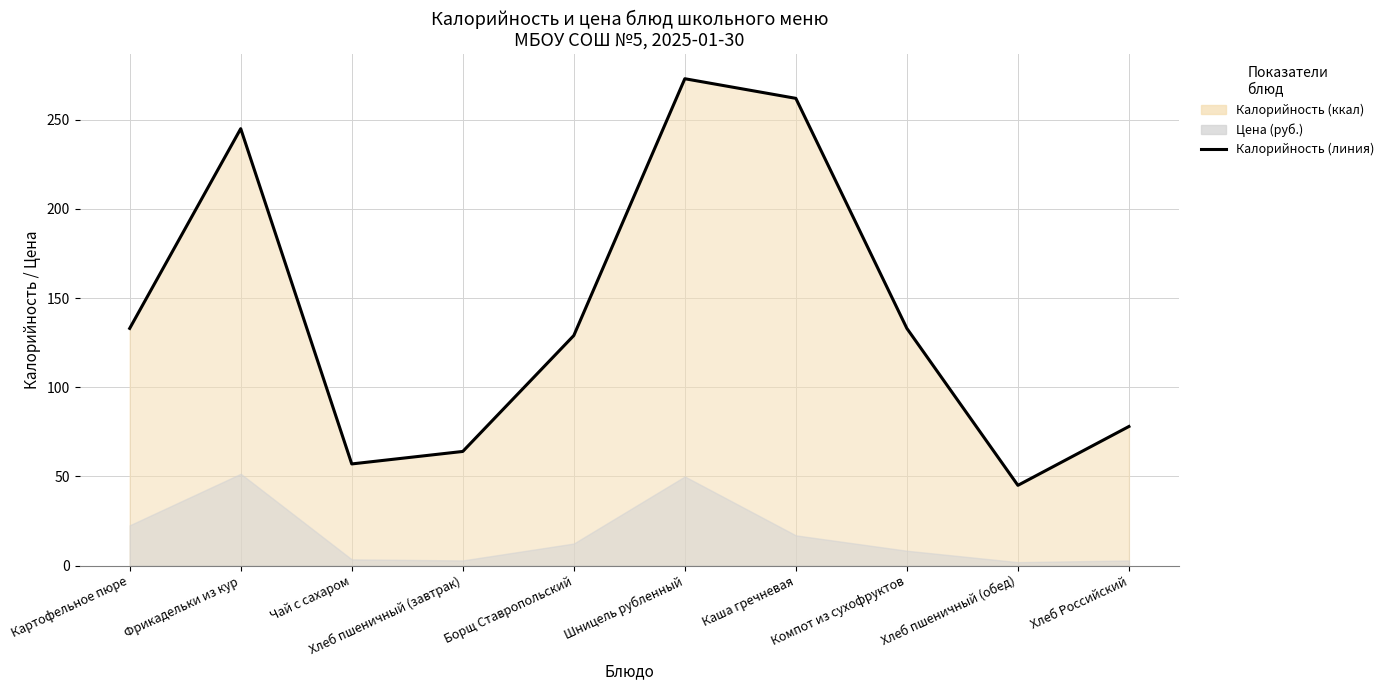

What is the sum of the values at Чай с сахаром and Хлеб пшеничный (завтрак)?

121